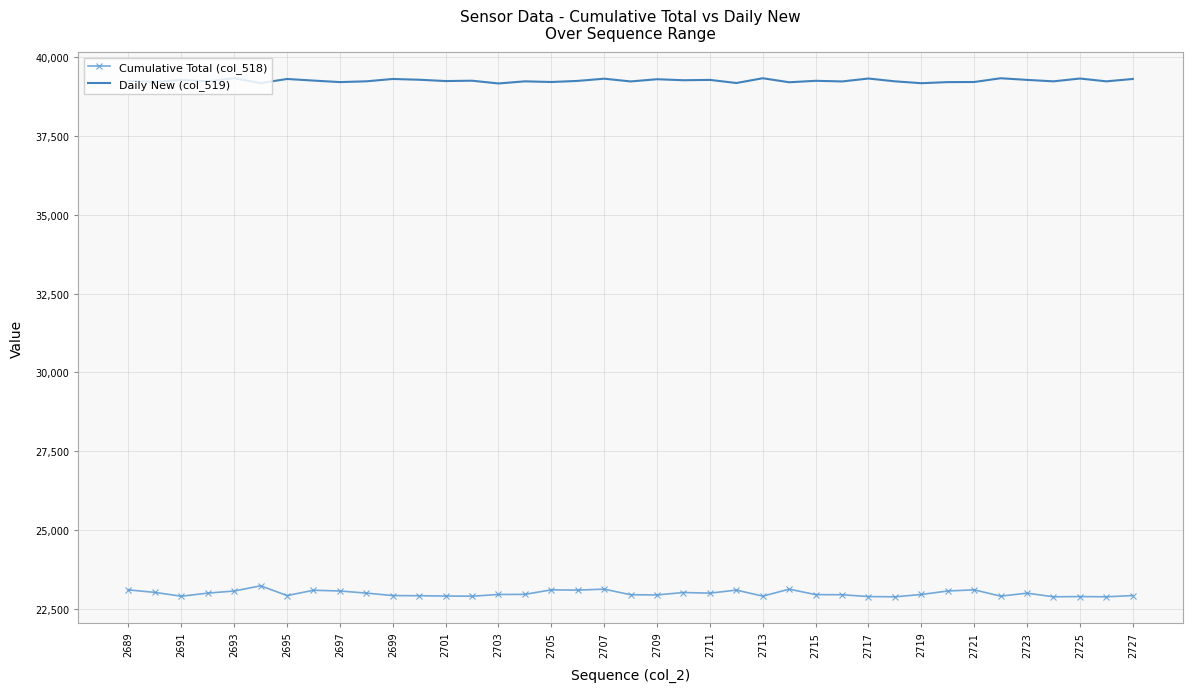

True or false: Cumulative Total (col_518) and Daily New (col_519) cross at least once.

False